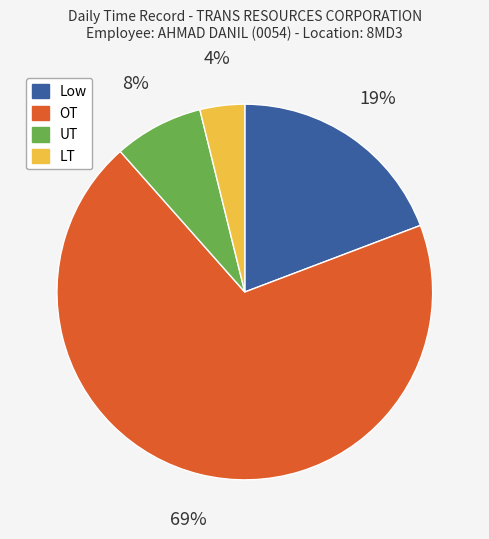

Which has a higher value, UT or Low?

Low